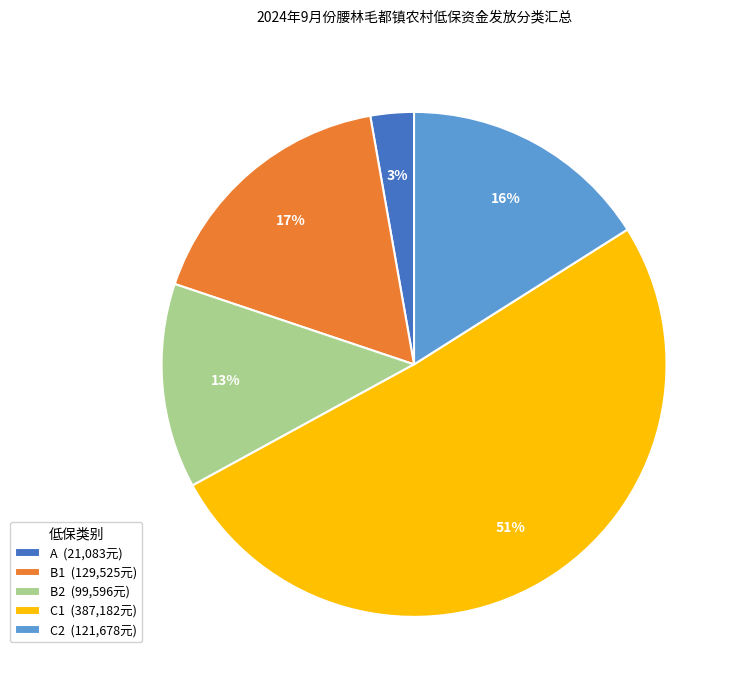

Which has a higher value, A (21,083元) or B2 (99,596元)?

B2 (99,596元)